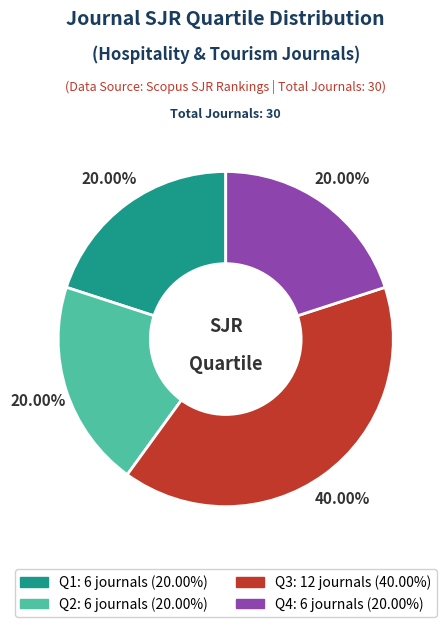

To the nearest percent, what percentage of the pie is Q4?

20%